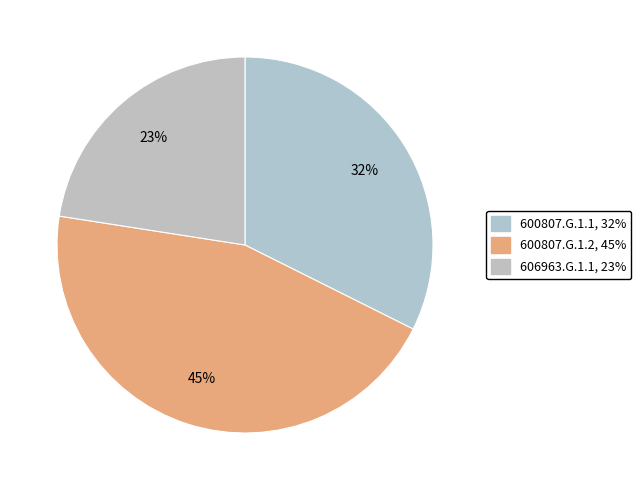

True or false: 600807.G.1.2 accounts for 53% of the total.

False